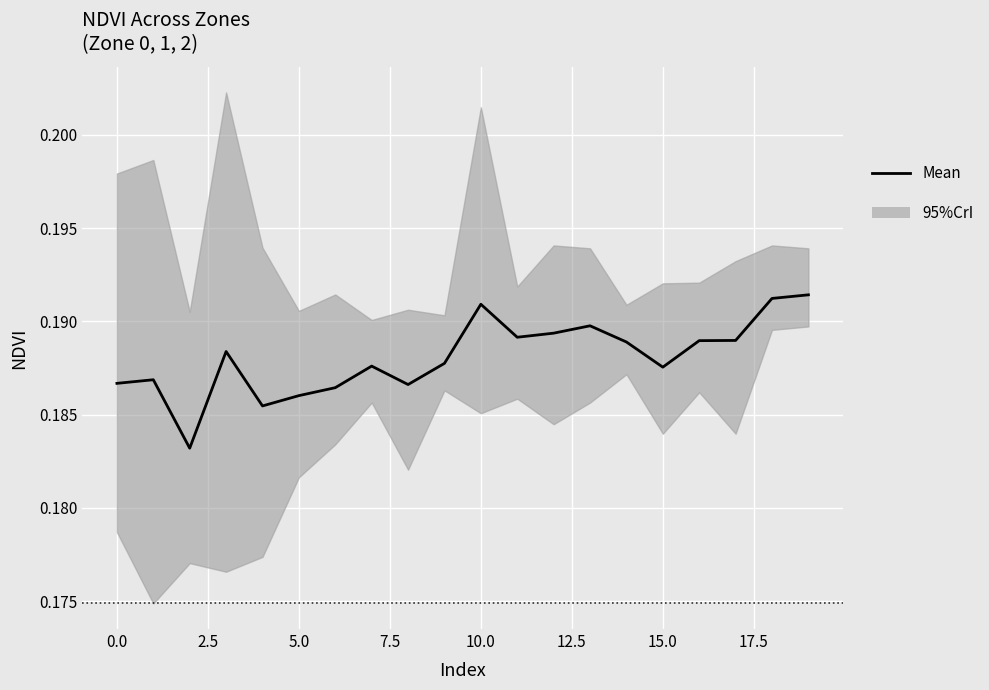

The value at 17 is 0.2. True or false?

True